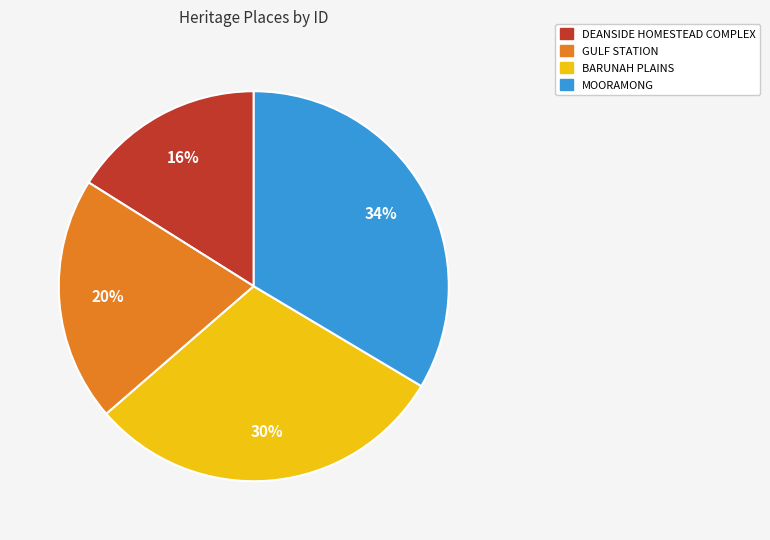

What percentage is the MOORAMONG slice, to the nearest percent?

34%